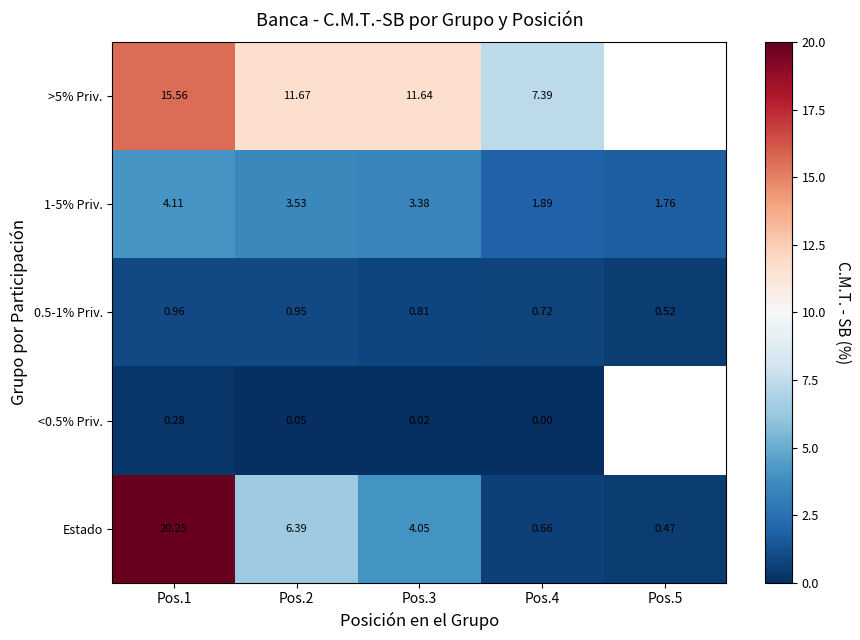

How many series are shown in this chart?

5